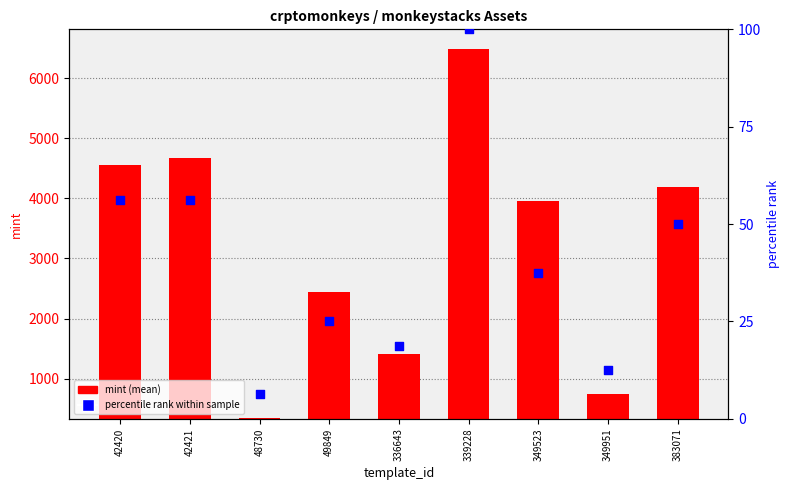

Which series contains the highest Y value?

mint (mean)